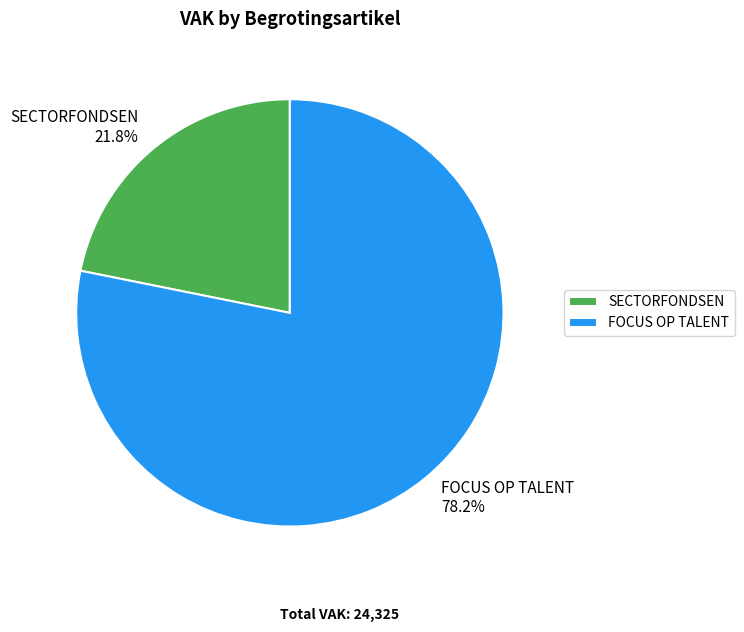

Rank the categories by value from lowest to highest.

SECTORFONDSEN, FOCUS OP TALENT